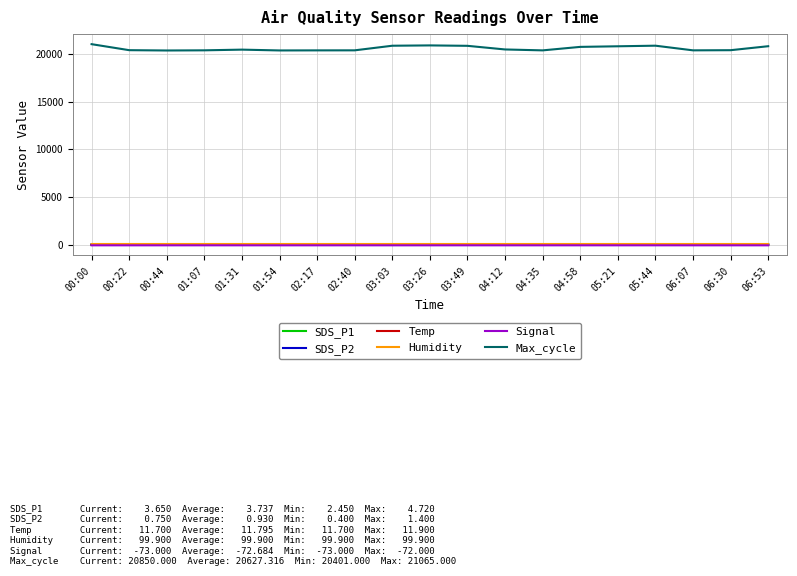

Does the chart display data point markers on the line(s)?

No